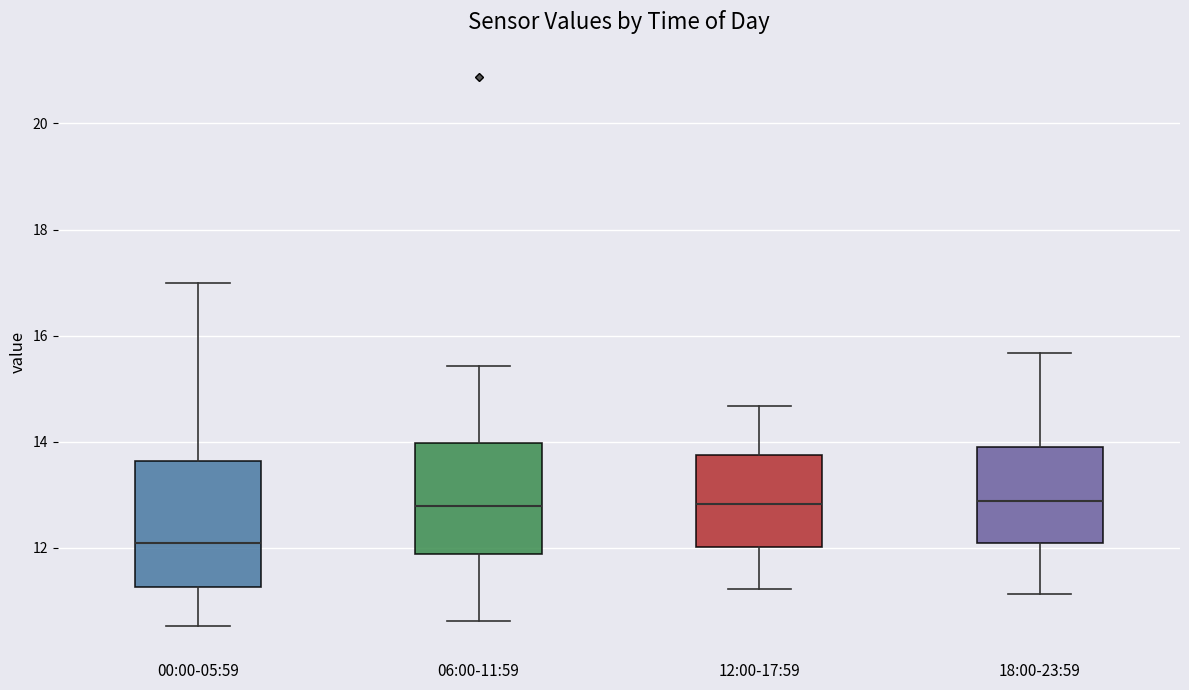

Comparing the boxes themselves (not the whiskers), which one is the tallest?

00:00-05:59